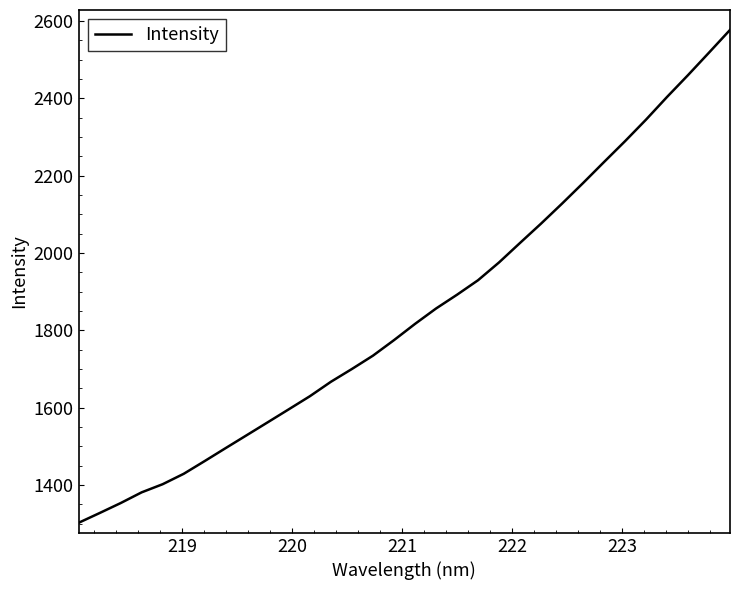

What is the maximum value shown in the chart?

2576.6